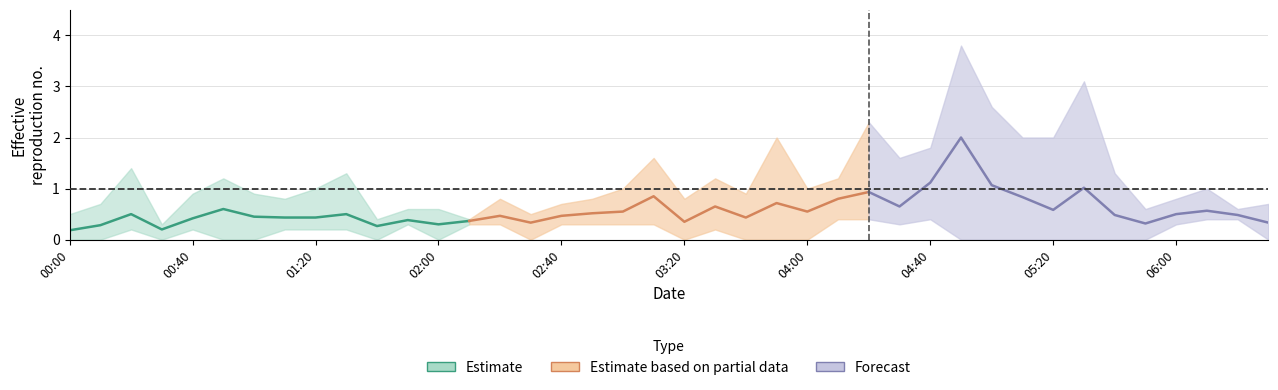

At how many categories does at least one series exceed 0?

40